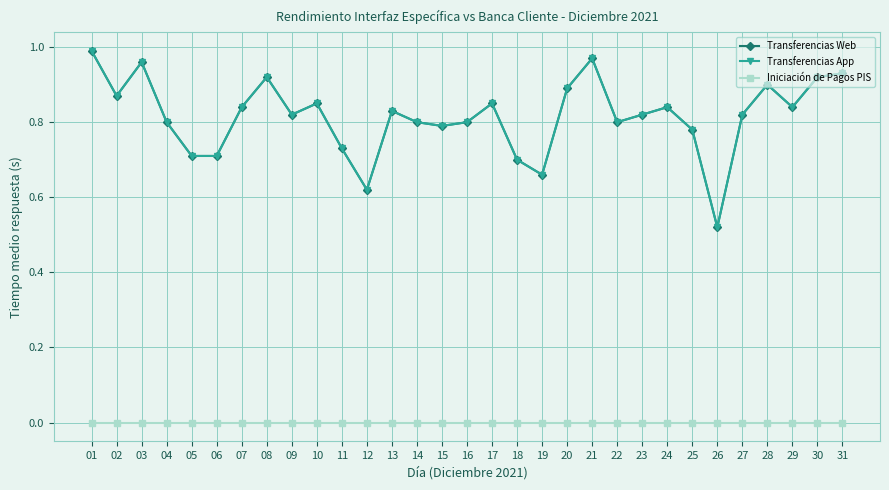

What are all the series names shown in the legend?

Transferencias Web, Transferencias App, Iniciación de Pagos PIS